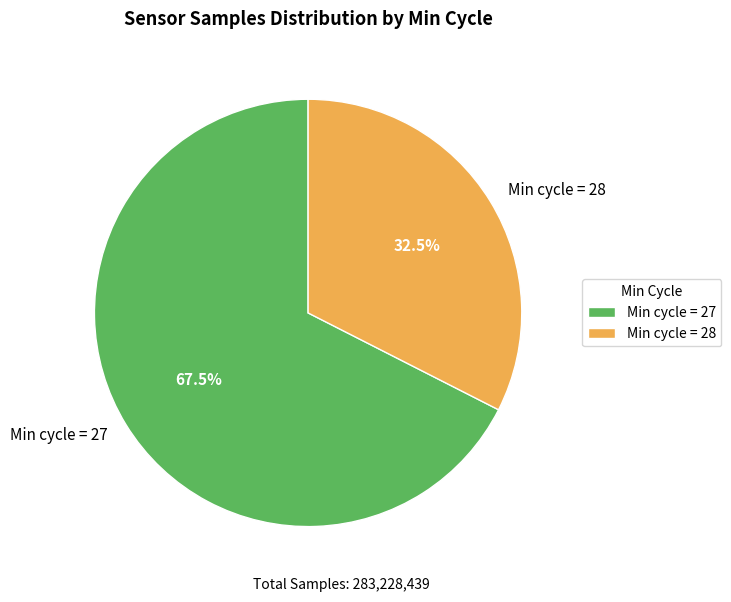

Which has a higher value, Min cycle = 27 or Min cycle = 28?

Min cycle = 27